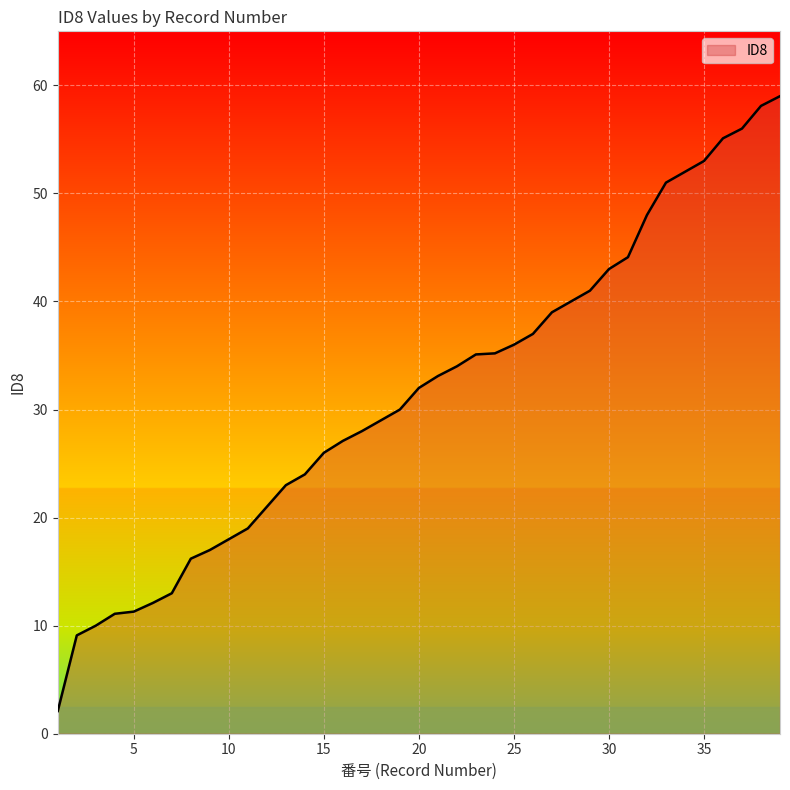

What is the sum of all values?

1228.7